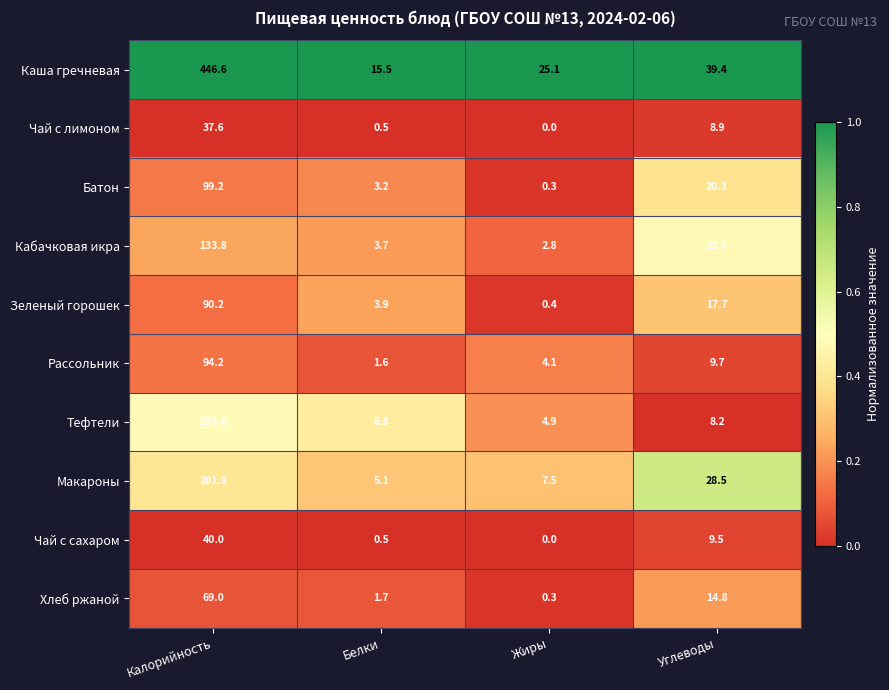

Where is Зеленый горошек nearest to the value 45?

Углеводы